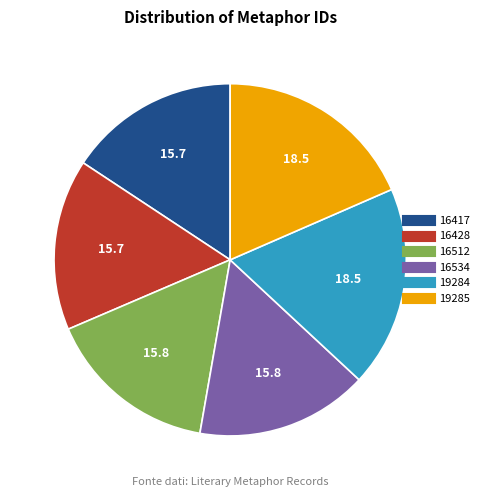

The 16534 slice represents 16% of the pie. True or false?

True